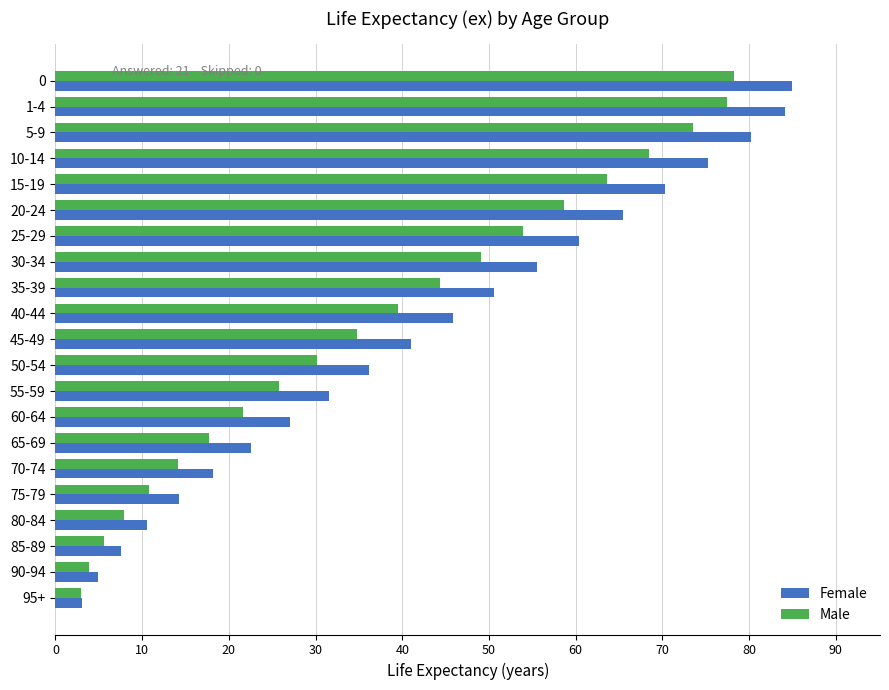

What is the lowest value of the Male series?

2.9